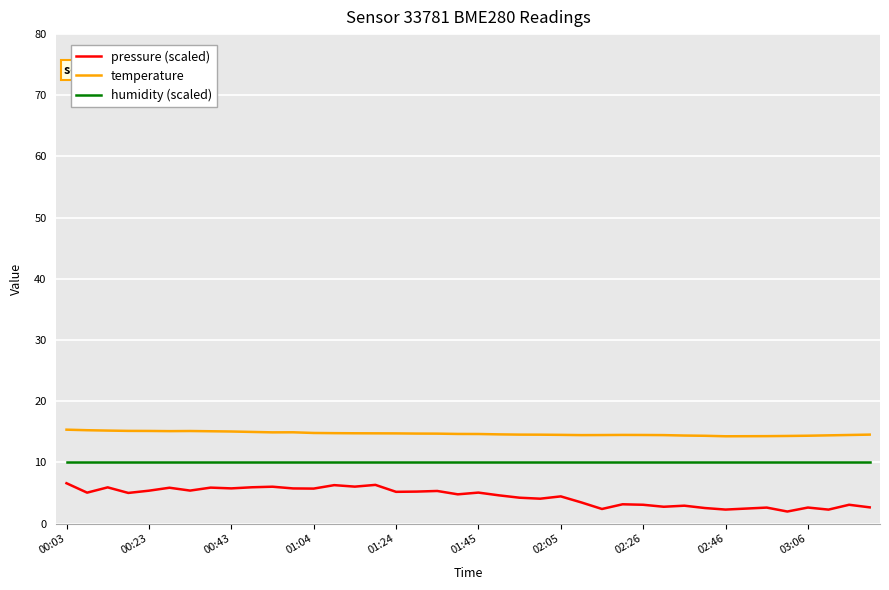

True or false: humidity (scaled) and temperature cross at least once.

False